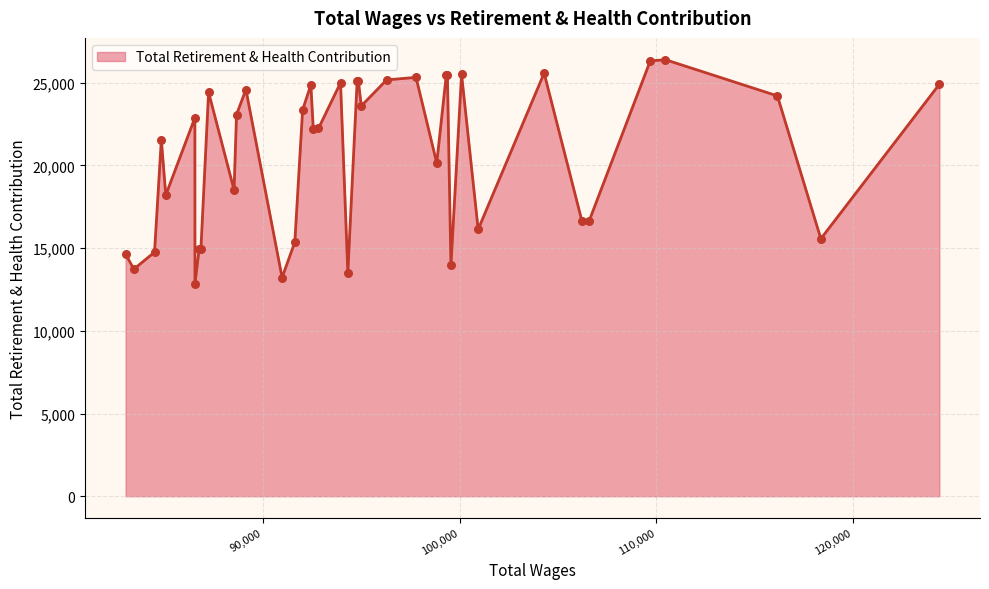

What is the greatest value displayed?

26393